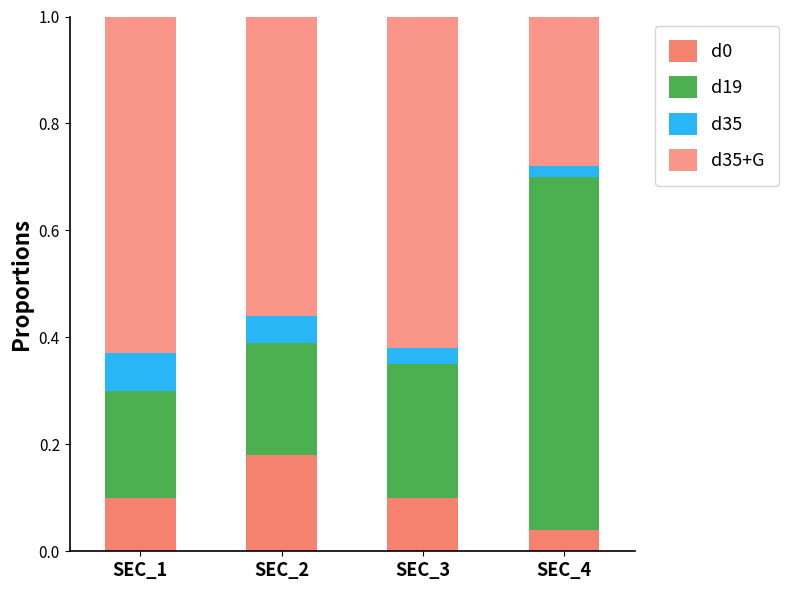

How many bars are there in total?

4